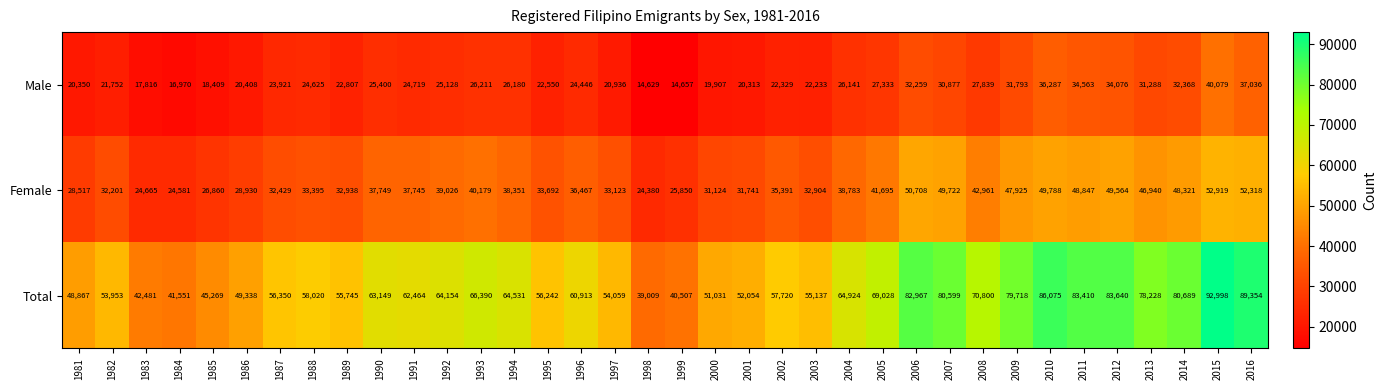

The value of Total at 1986 is 49338. True or false?

True